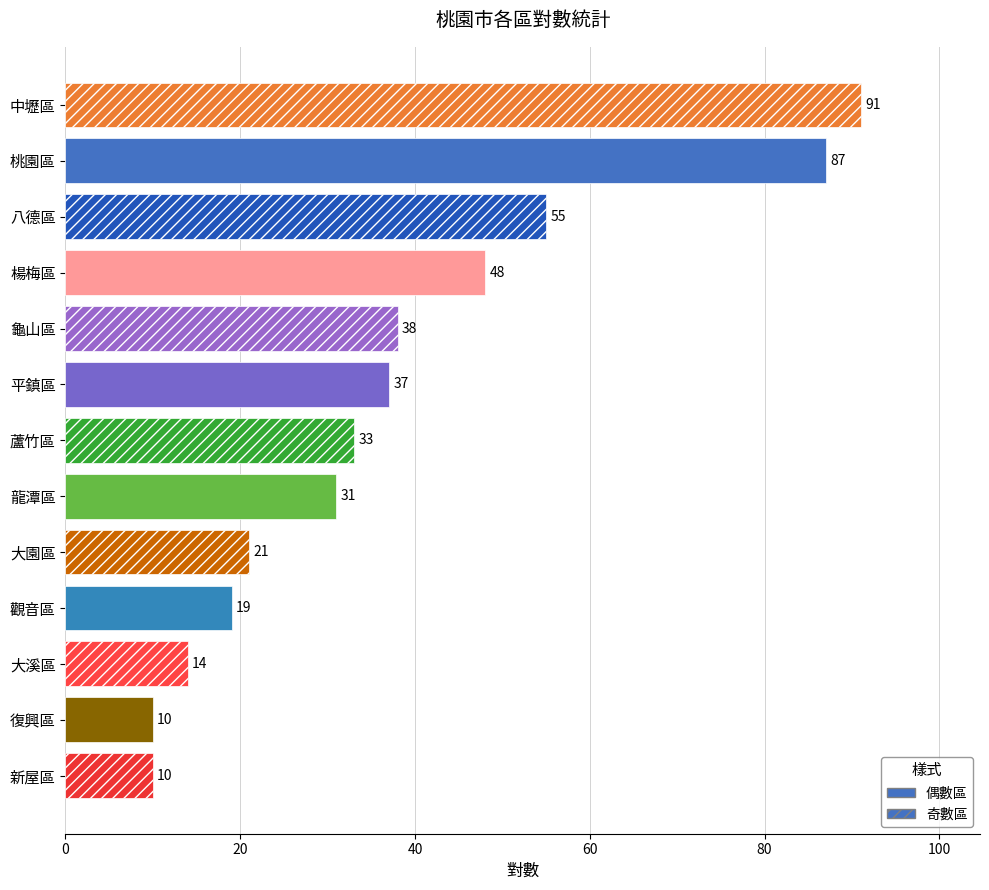

What is the minimum value shown in the chart?

10